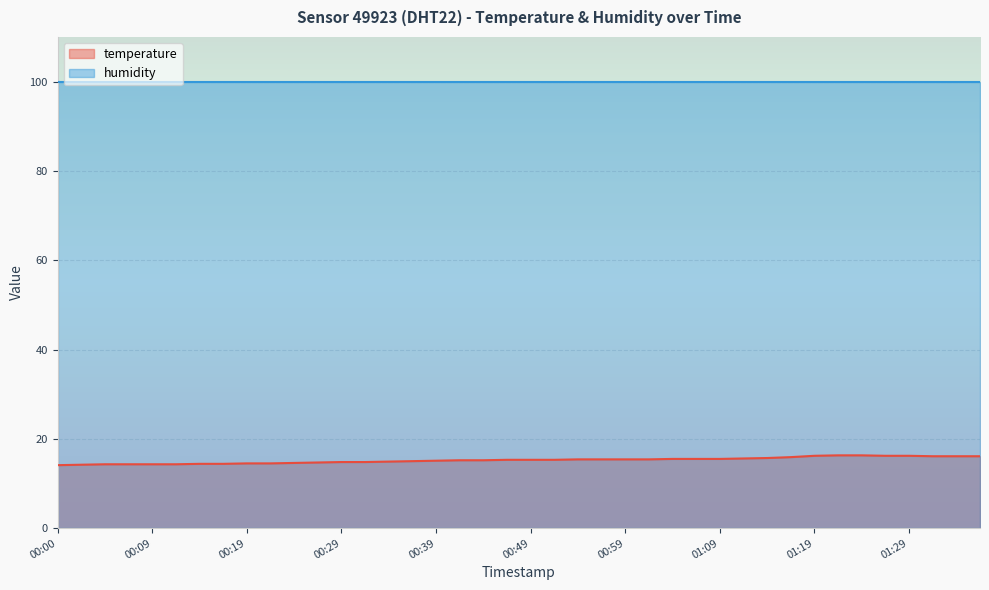

Reading right to left, what are all the values shown in this chart?

16.1	16.1	16.1	16.2	16.2	16.3	16.3	16.2	15.9	15.7	15.6	15.5	15.5	15.5	15.4	15.4	15.4	15.4	15.3	15.3	15.3	15.2	15.2	15.1	15.0	14.9	14.8	14.8	14.7	14.6	14.5	14.5	14.4	14.4	14.3	14.3	14.3	14.3	14.2	14.1